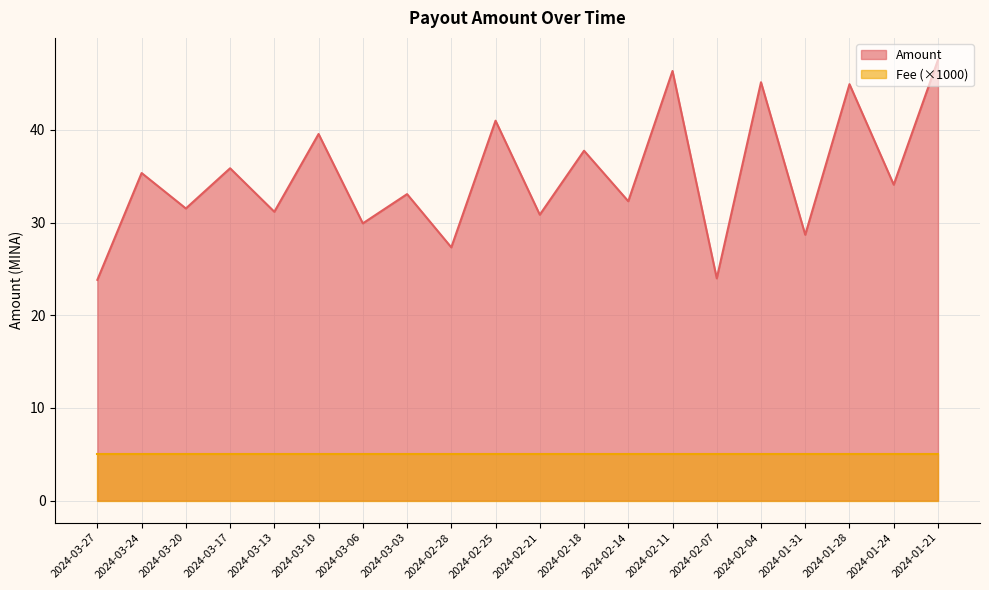

True or false: the data has more than 0 interior local peaks.

True